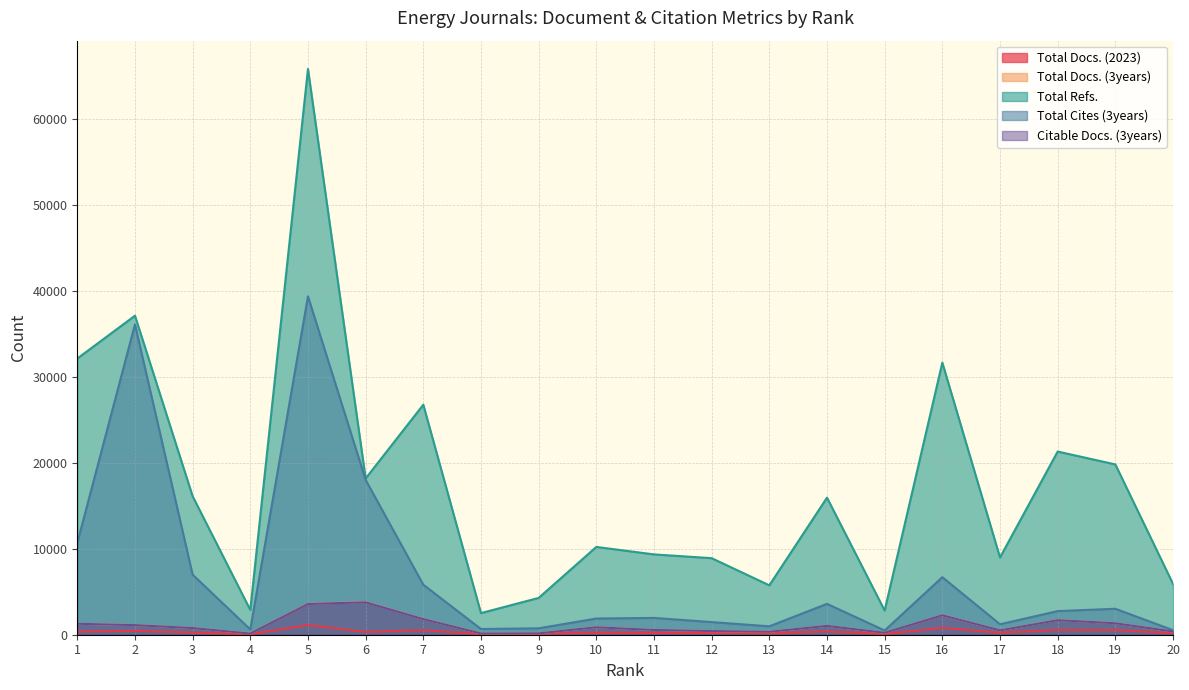

Reading left to right, extract all data points from this chart.

Total Docs. (2023): 1=368	2=461	3=245	4=44	5=1127	6=329	7=531	8=54	9=94	10=225	11=209	12=200	13=135	14=395	15=70	16=800	17=234	18=574	19=555	20=173
Total Docs. (3years): 1=1274	2=1124	3=776	4=145	5=3589	6=3800	7=1825	8=149	9=156	10=869	11=558	12=426	13=342	14=1030	15=224	16=2264	17=511	18=1709	19=1337	20=379
Total Refs.: 1=32128	2=37113	3=16112	4=2883	5=65814	6=18176	7=26758	8=2515	9=4281	10=10211	11=9343	12=8905	13=5745	14=15945	15=2810	16=31650	17=8984	18=21308	19=19811	20=5914
Total Cites (3years): 1=10688	2=36095	3=6986	4=614	5=39361	6=18005	7=5818	8=664	9=748	10=1883	11=1954	12=1471	13=978	14=3592	15=492	16=6693	17=1217	18=2748	19=3019	20=532
Citable Docs. (3years): 1=1274	2=1117	3=775	4=139	5=3574	6=3775	7=1816	8=145	9=156	10=866	11=554	12=426	13=340	14=1029	15=224	16=2263	17=507	18=1695	19=1333	20=378